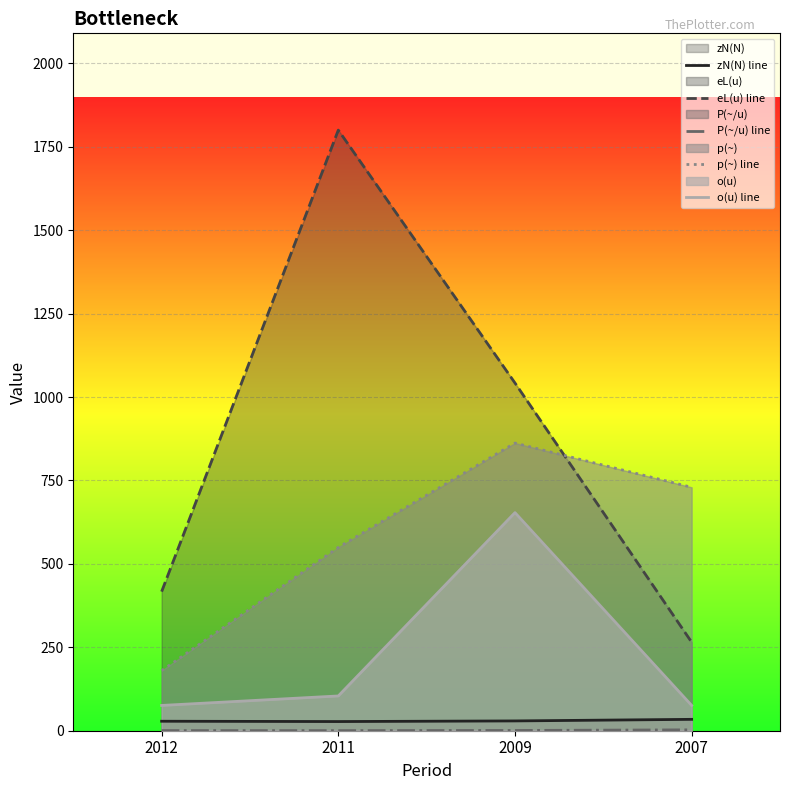

Which label corresponds to the smallest value in the chart?

2011